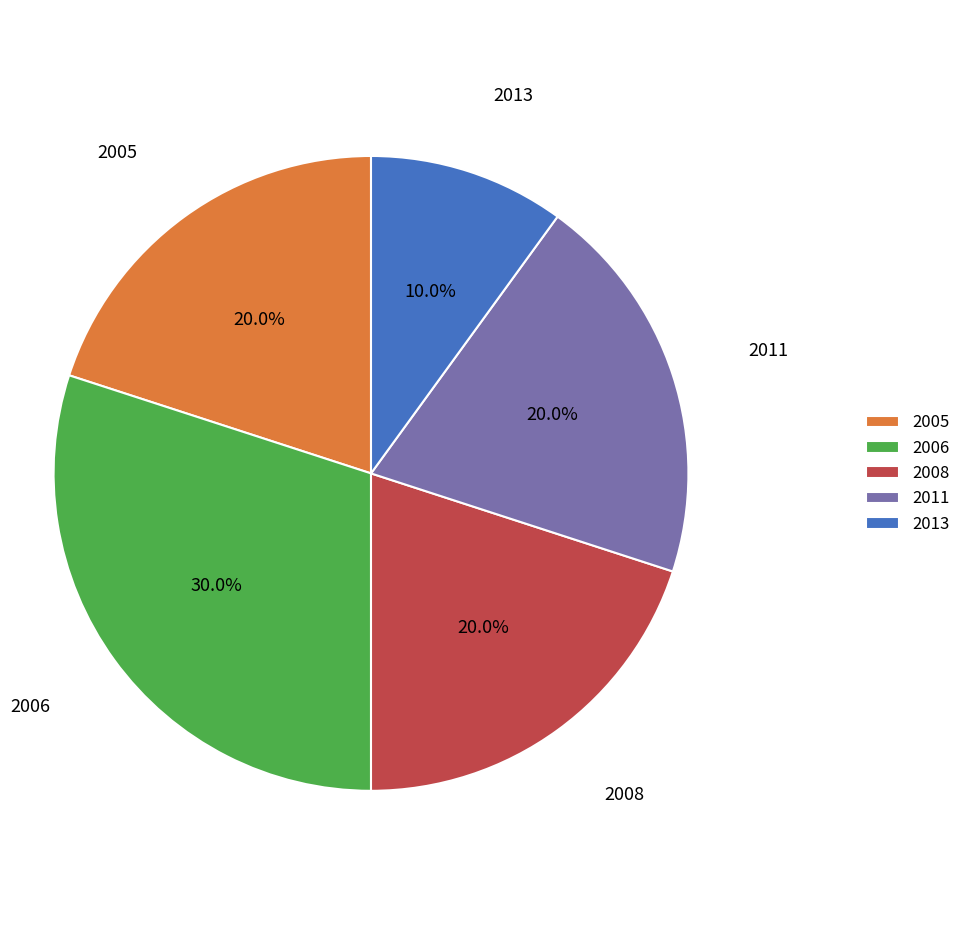

Which slice is the largest?

2006